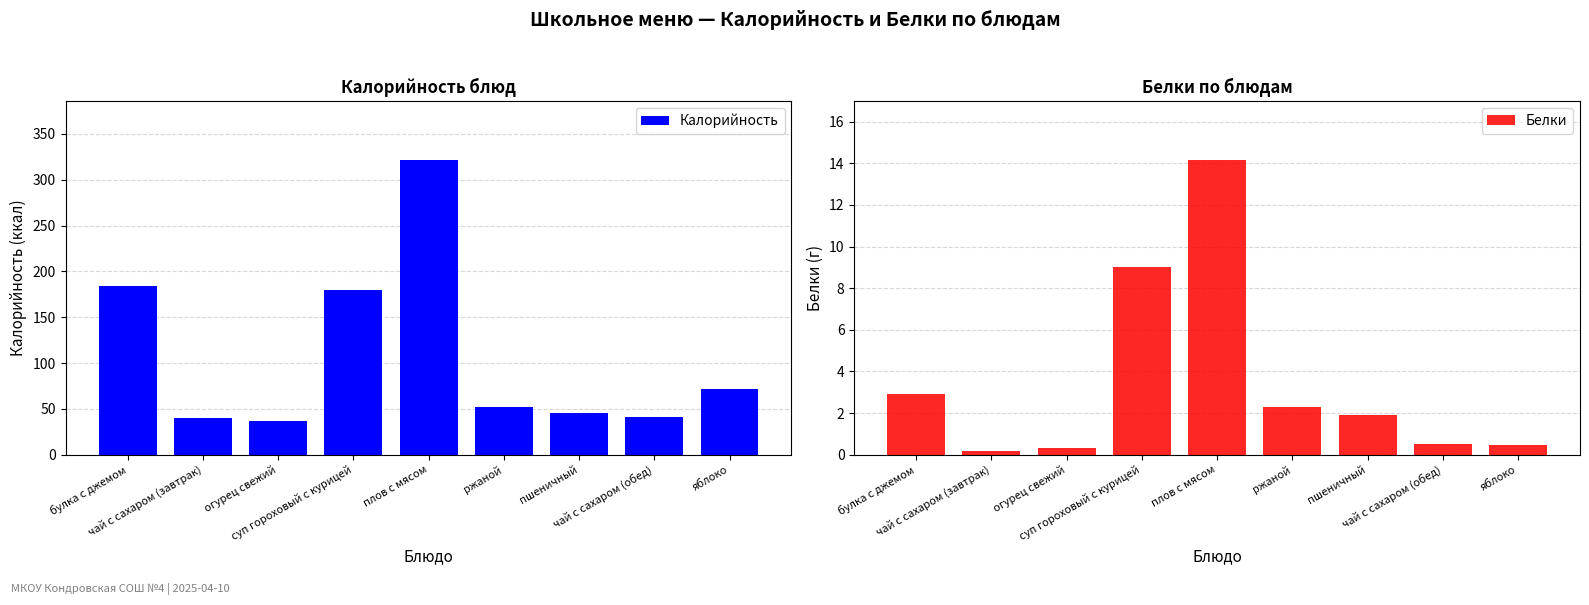

How many groups of bars are there?

9